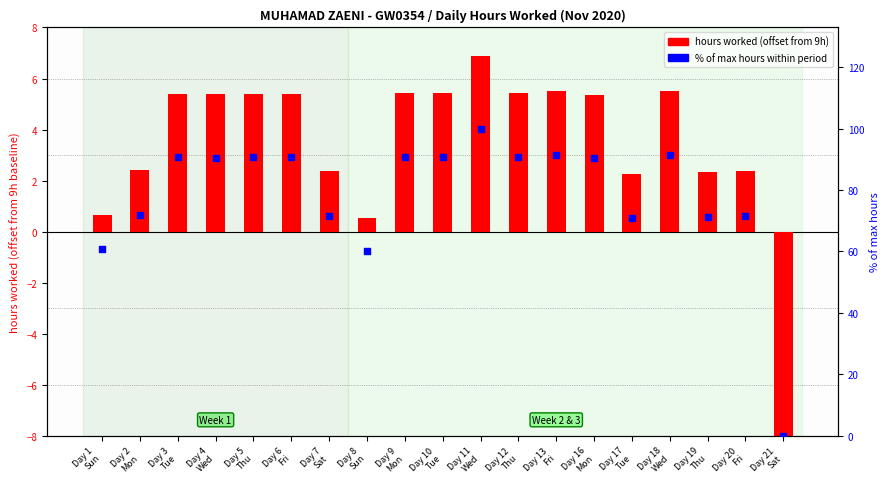

At which category is the sum across all series the highest?

Day 11
Wed